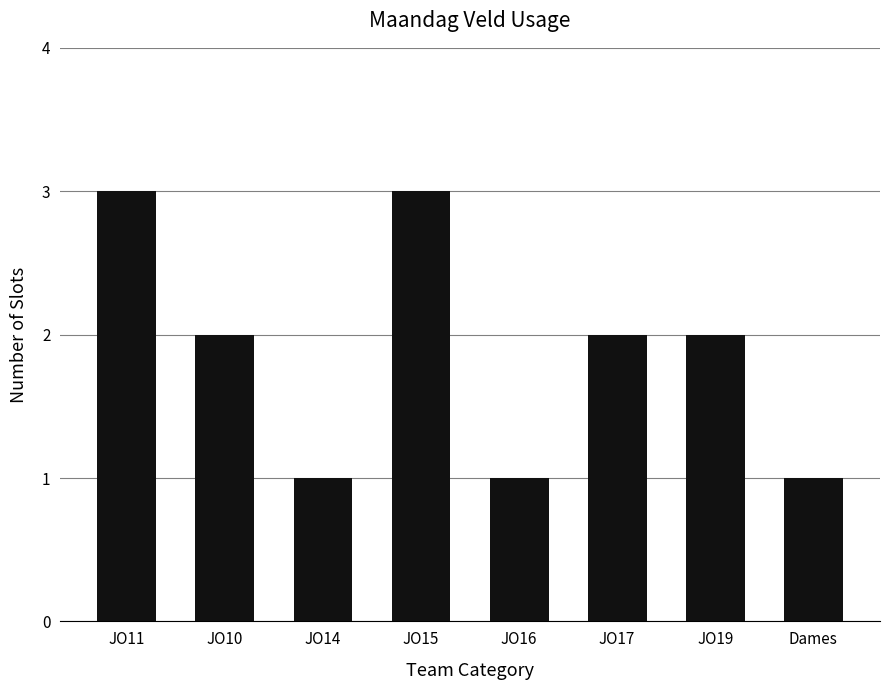

Is it true that the value at JO19 is 2?

True